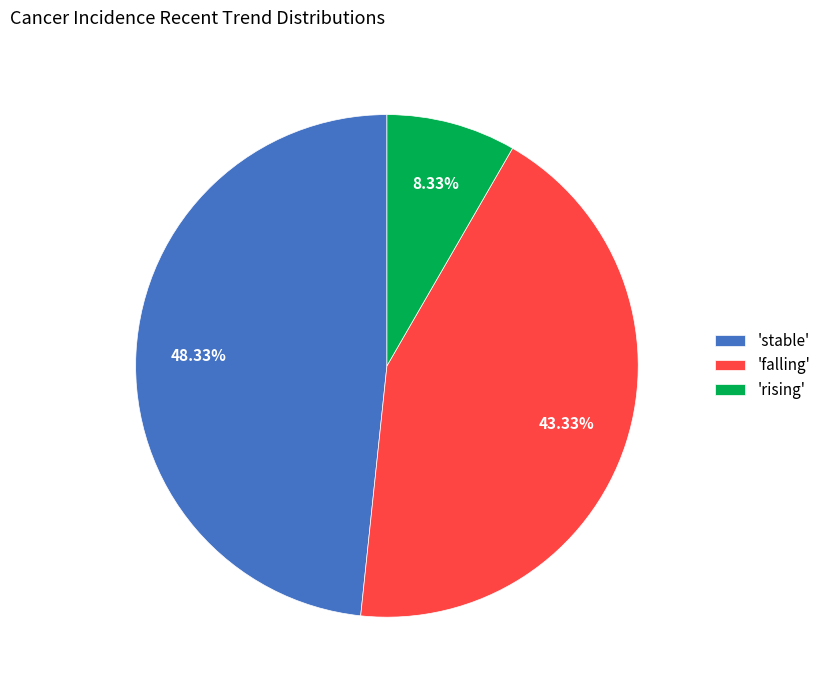

What is the ratio of the value at 'falling' to the value at 'rising'?

5.2